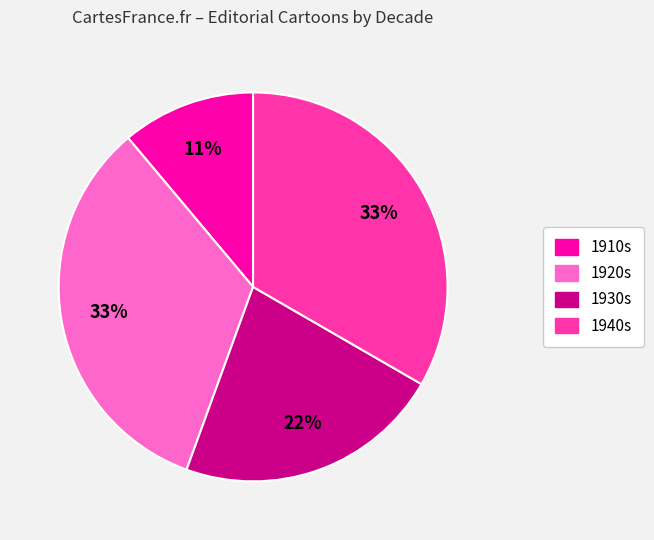

Does any single category account for the majority?

No